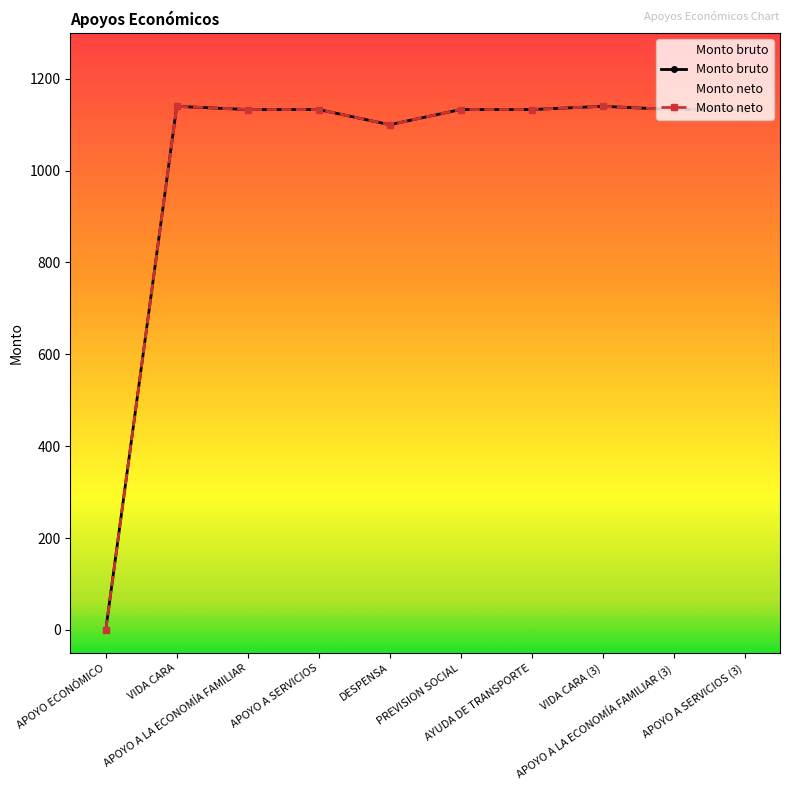

What is the difference between the second highest and minimum values in the Monto neto series?

1140